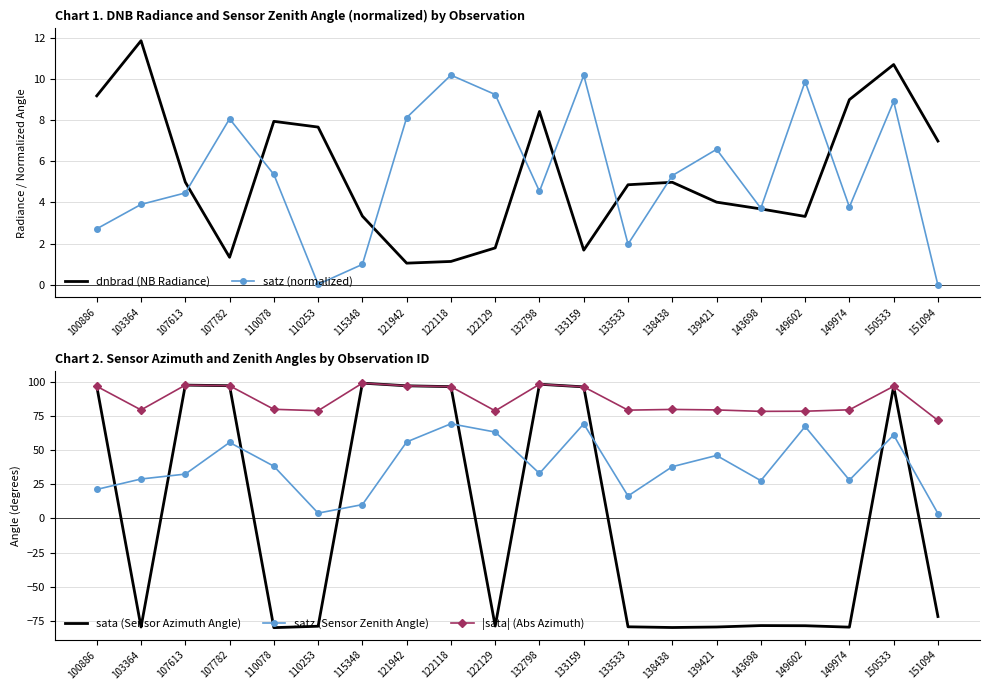

How many values in the satz (normalized) series exceed 5?

10